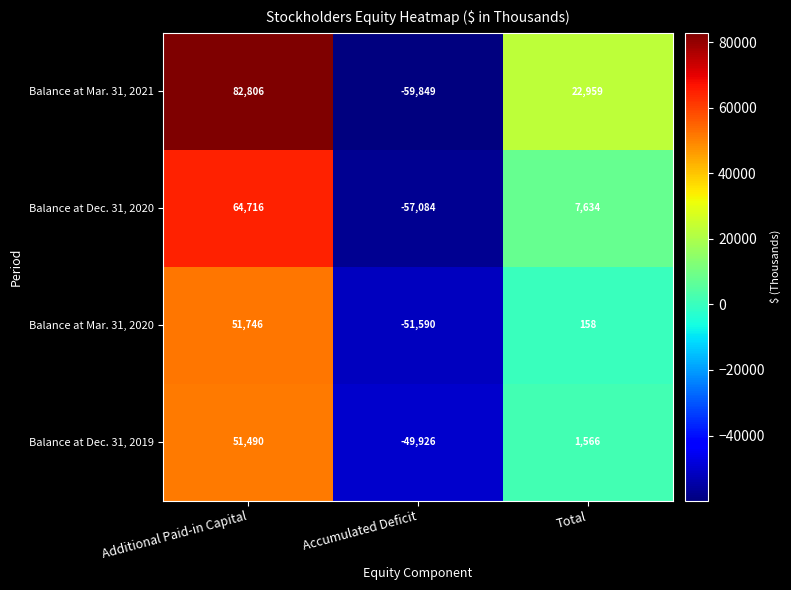

What is the total value across all series at Additional Paid-in Capital?

250758